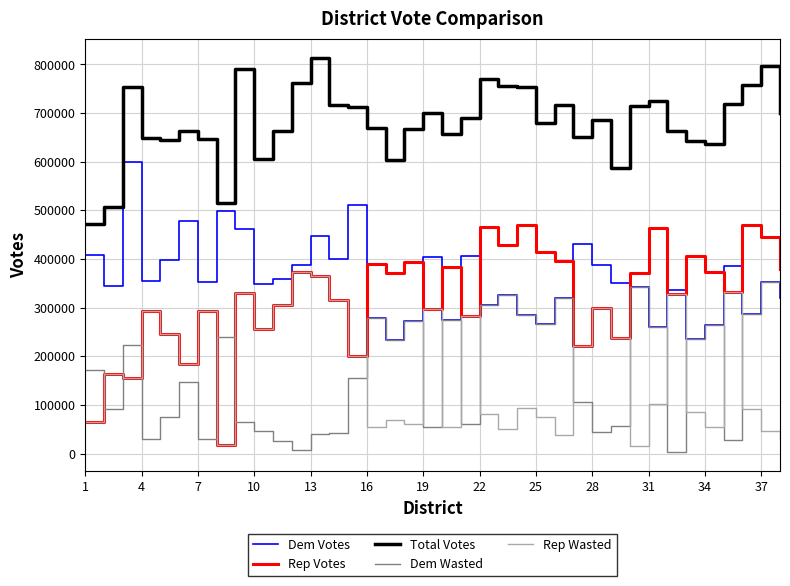

Rank the series by their maximum value, from lowest to highest.

Dem Wasted, Rep Wasted, Rep Votes, Dem Votes, Total Votes